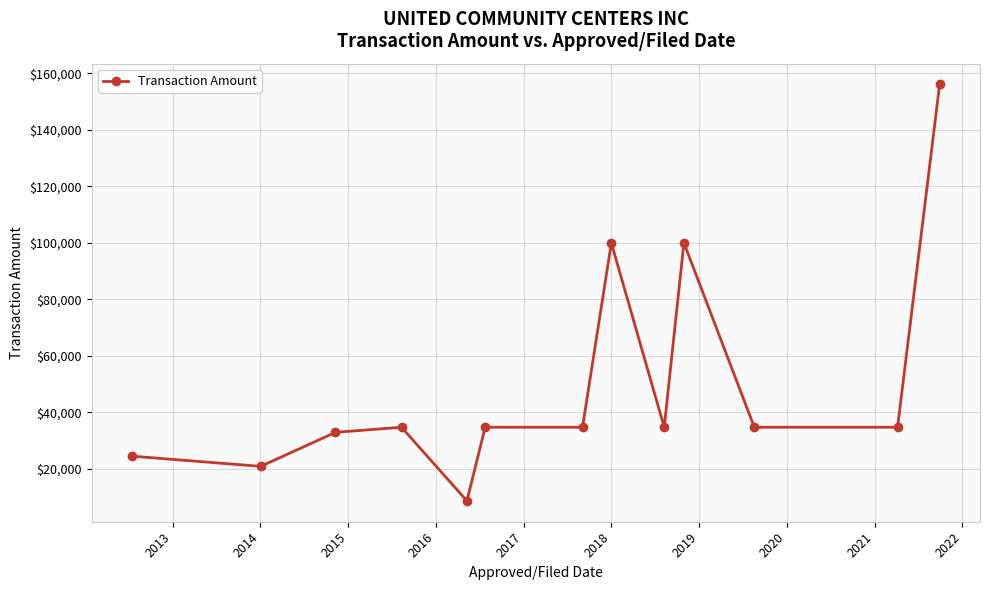

What is the maximum value shown in the chart?

156050